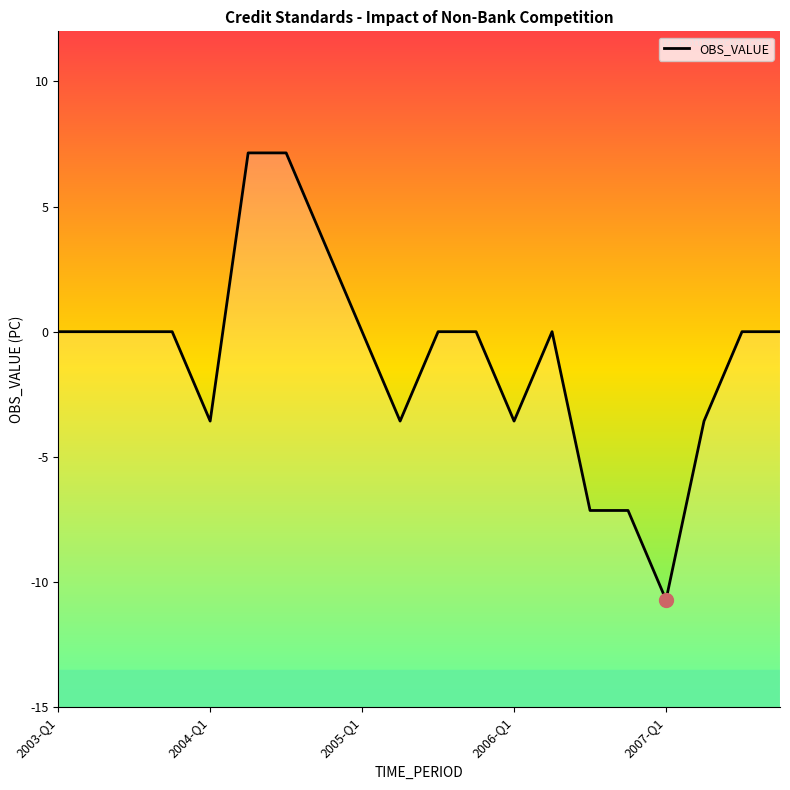

What is the smallest value displayed?

-10.7